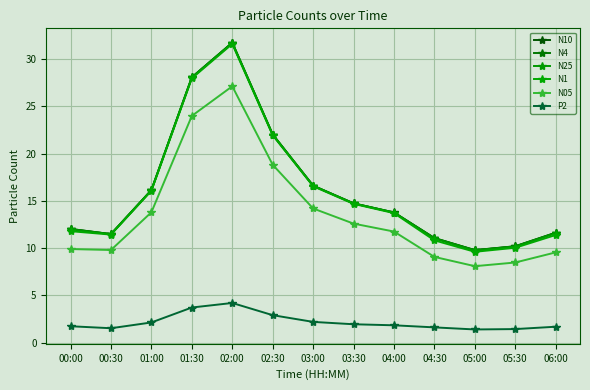

The N1 series shows 17.7 at 01:30. True or false?

False